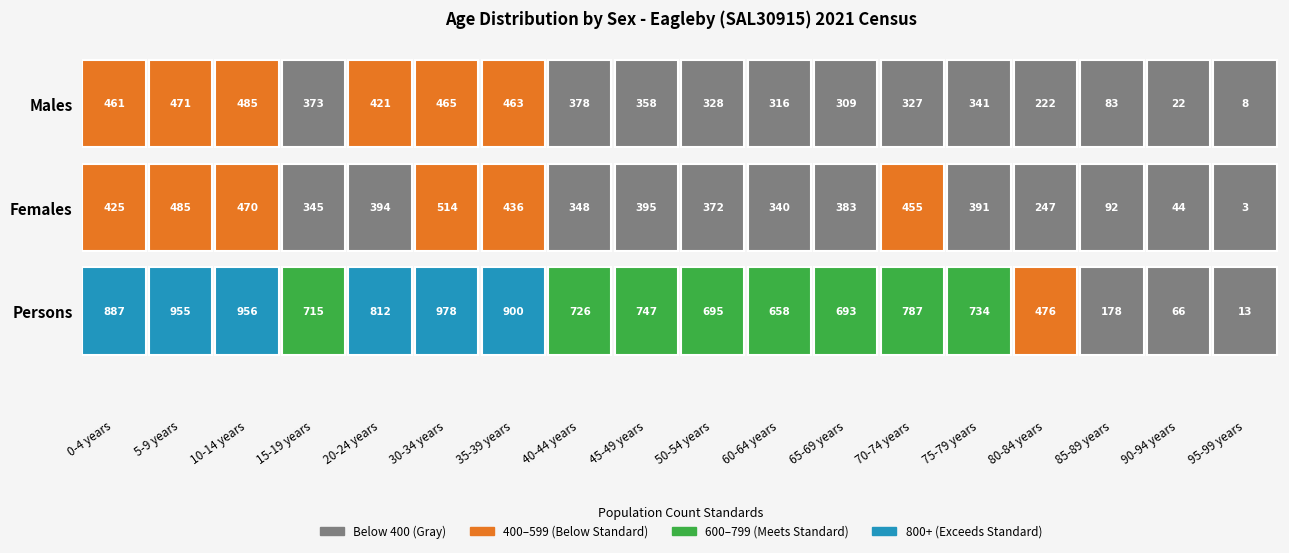

Is it true that Females equals 455 at 70-74 years?

True